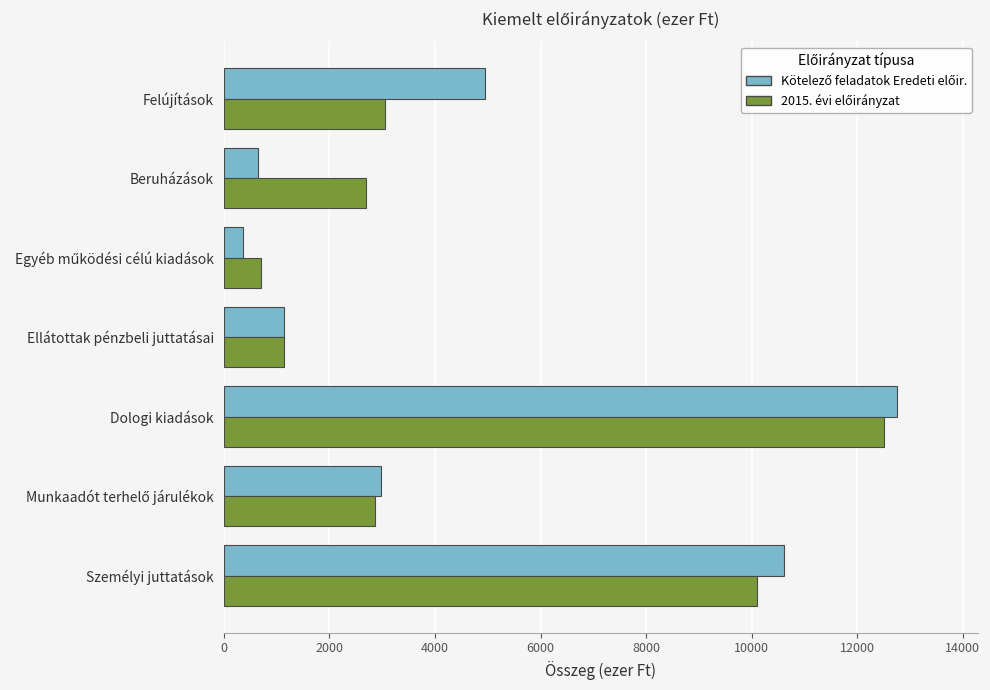

What is the total value across all series at Beruházások?

3329